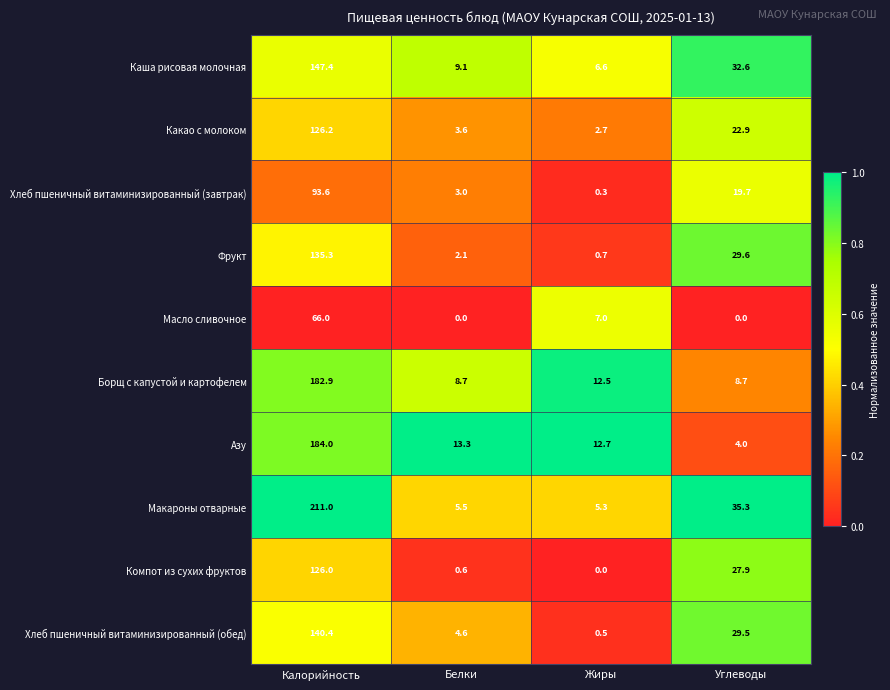

What is the total value across all series at Углеводы?

210.2